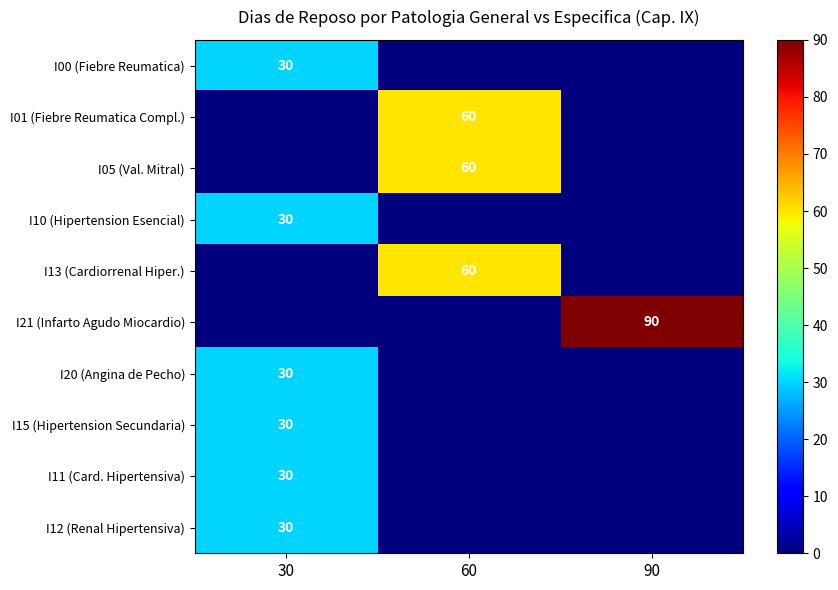

How many values in the I12 (Renal Hipertensiva) series exceed 0?

1